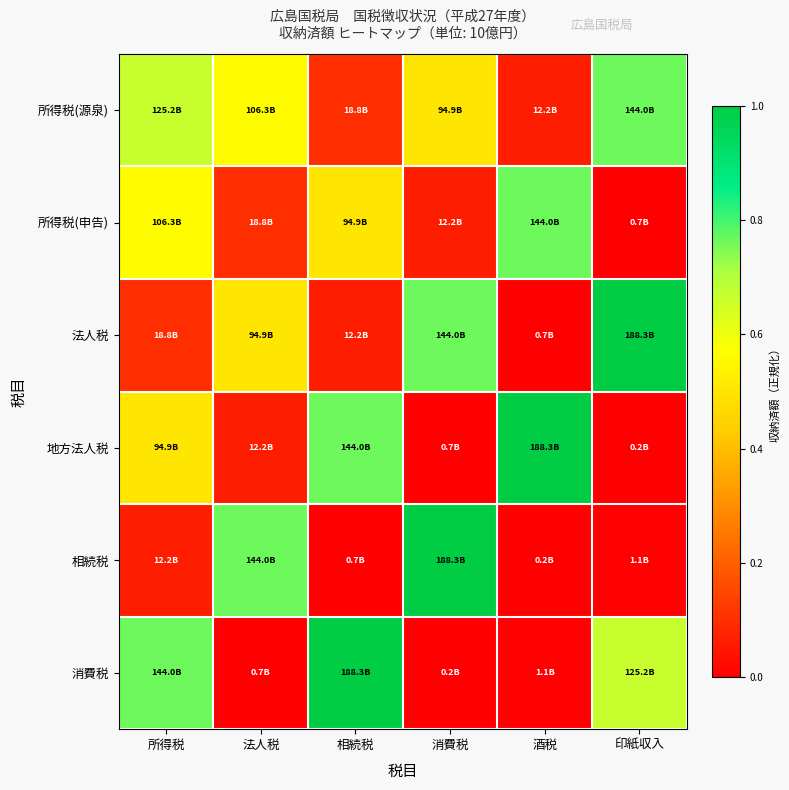

Reading left to right, extract all data points from this chart.

所得税(源泉): 所得税=0.7	法人税=0.6	相続税=0.1	消費税=0.5	酒税=0.1	印紙収入=0.8
所得税(申告): 所得税=0.6	法人税=0.1	相続税=0.5	消費税=0.1	酒税=0.8	印紙収入=0.0
法人税: 所得税=0.1	法人税=0.5	相続税=0.1	消費税=0.8	酒税=0.0	印紙収入=1.0
地方法人税: 所得税=0.5	法人税=0.1	相続税=0.8	消費税=0.0	酒税=1.0	印紙収入=0.0
相続税: 所得税=0.1	法人税=0.8	相続税=0.0	消費税=1.0	酒税=0.0	印紙収入=0.0
消費税: 所得税=0.8	法人税=0.0	相続税=1.0	消費税=0.0	酒税=0.0	印紙収入=0.7